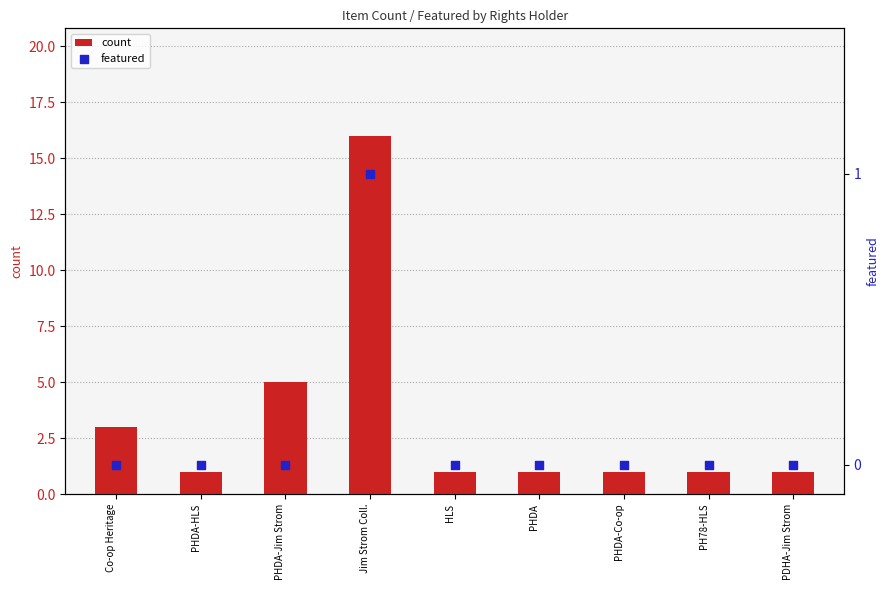

What is the total value across all series at HLS?

1